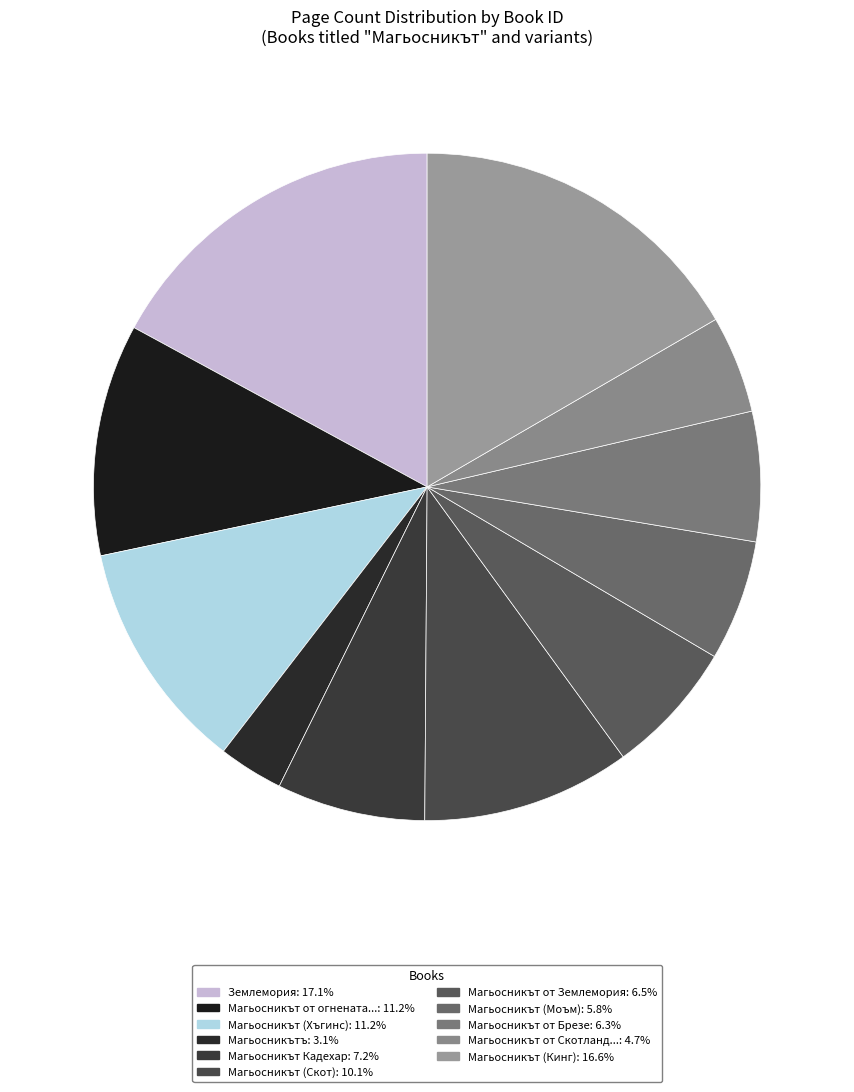

To the nearest percent, what is the average slice percentage?

9%